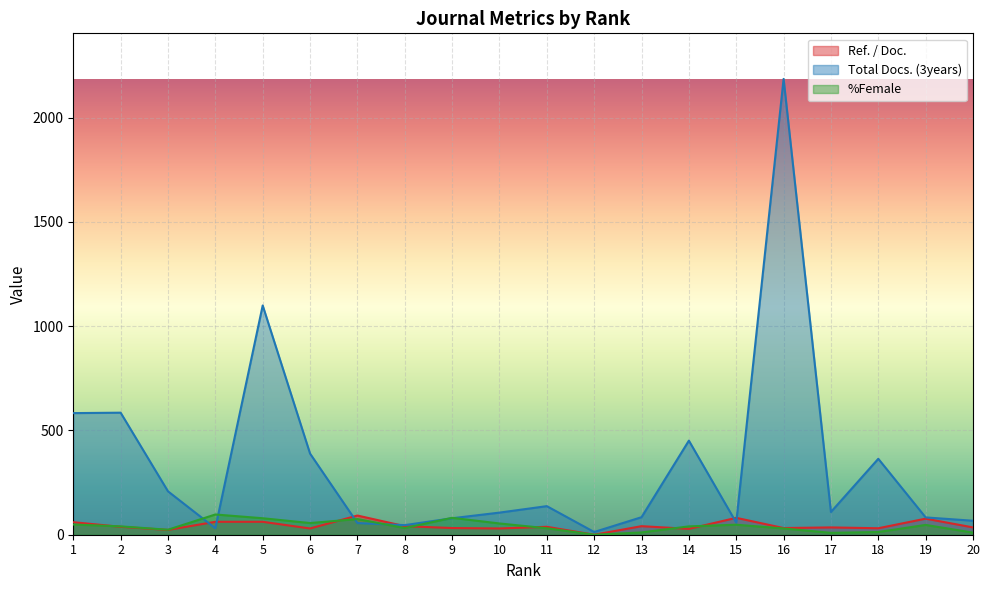

In %Female, how many points are lower than both neighbors (excluding endpoints)?

5